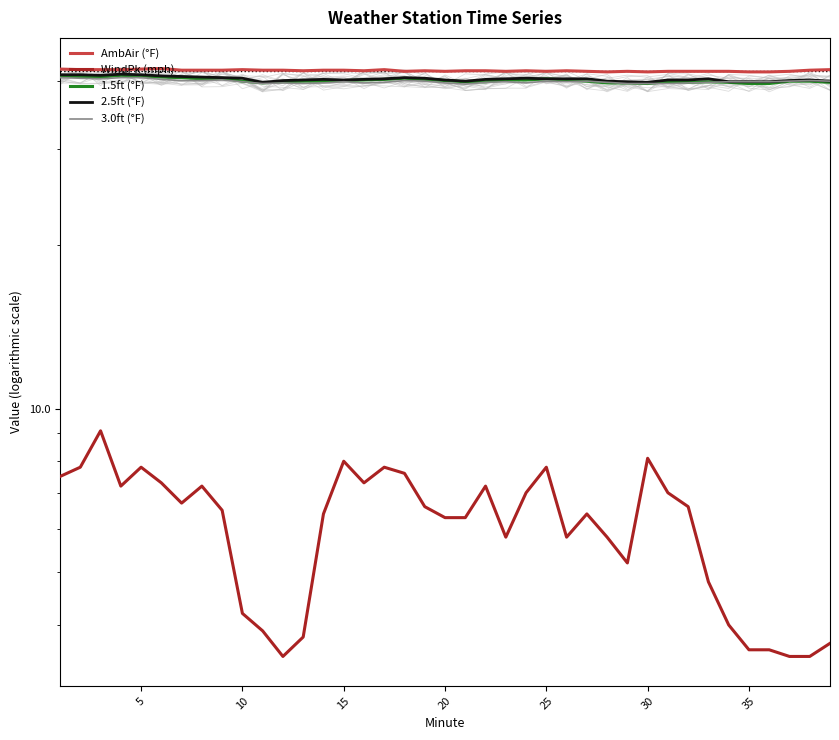

How many interior local peaks does the AmbAir (°F) series have?

7